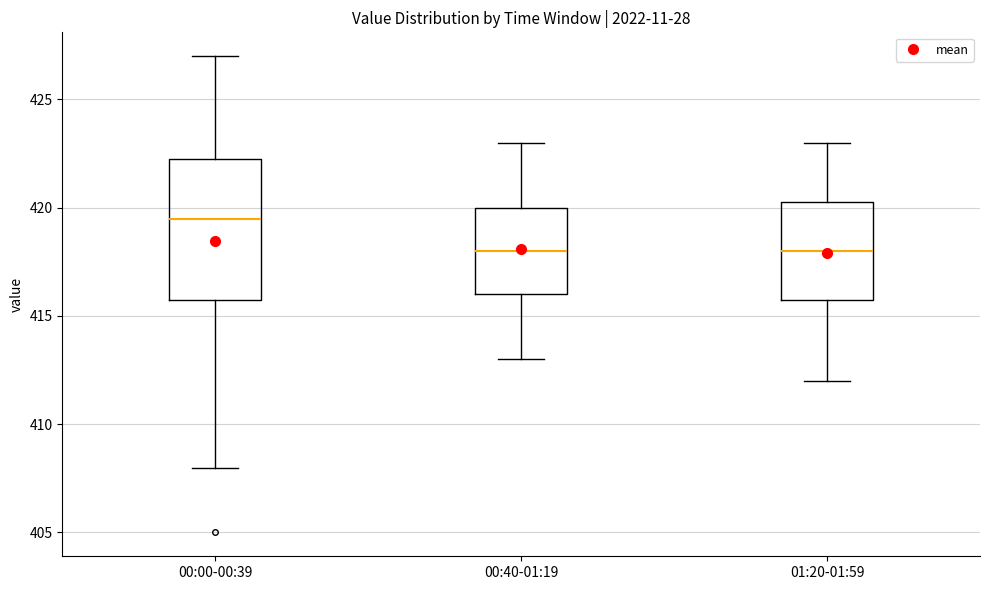

Comparing the boxes themselves (not the whiskers), which one is the tallest?

00:00-00:39